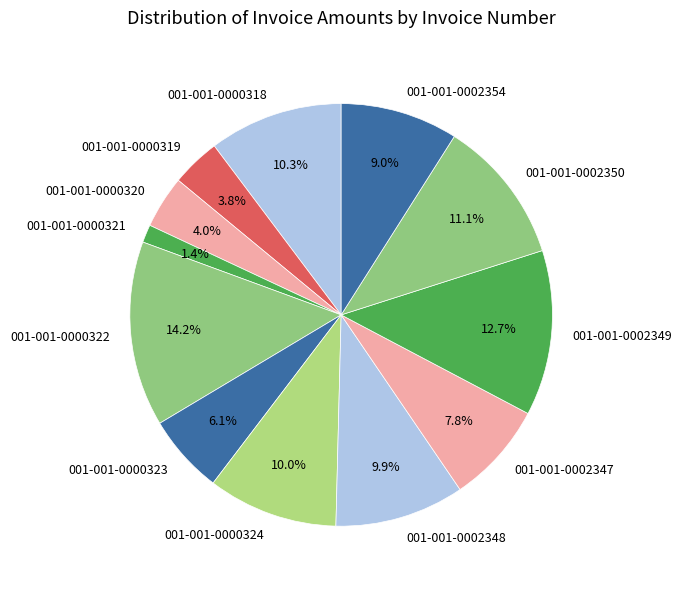

True or false: 001-001-0000319 accounts for 15% of the total.

False